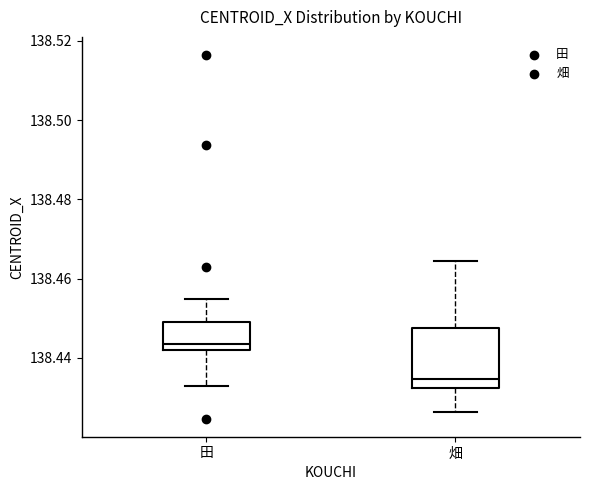

Where does the median line of the box for 田 sit on the y-axis? The values are not printed on the chart, so give them approximately, as read against the axis.

138.444